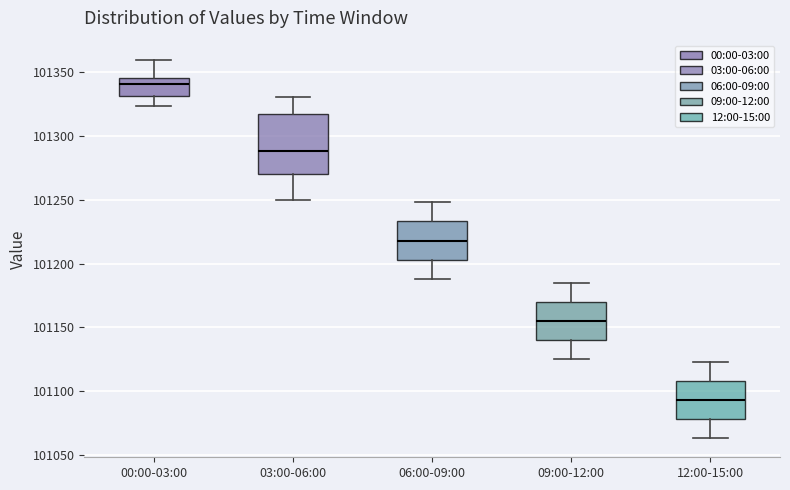

Which box's median line is the lowest?

12:00-15:00